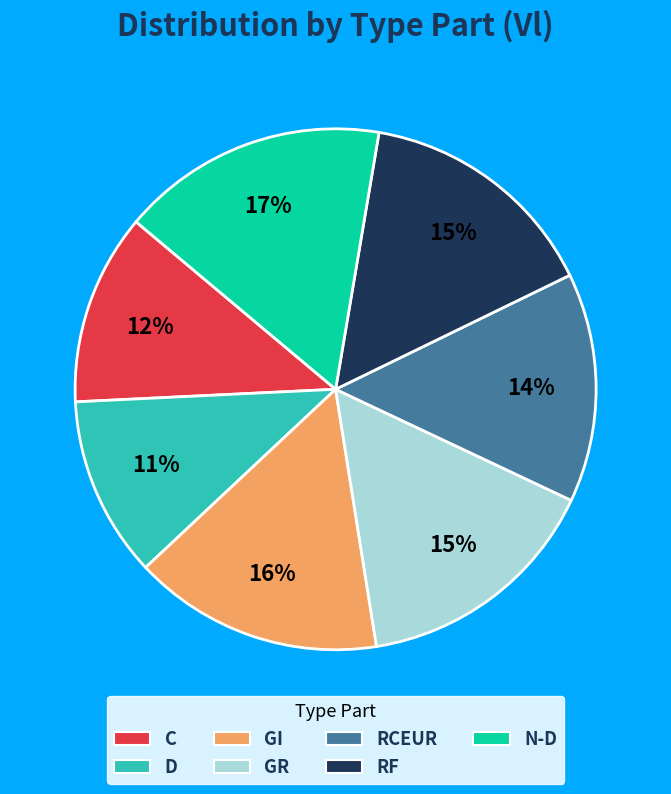

What percentage is the C slice, to the nearest percent?

12%